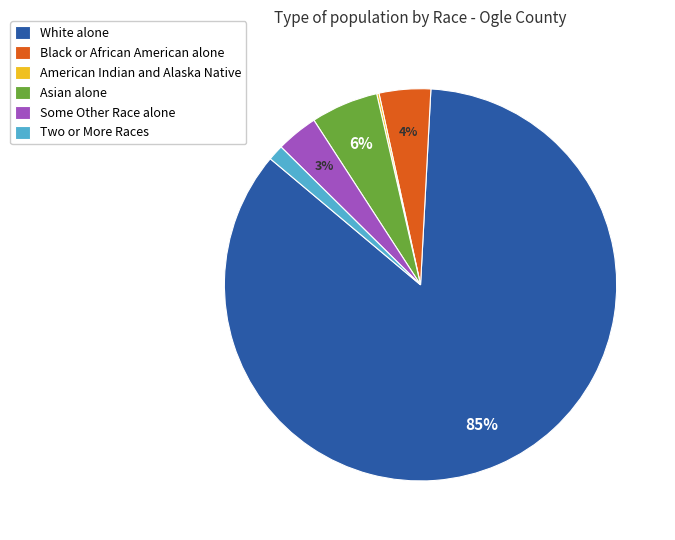

Is it true that Asian alone is 6% of the pie?

True